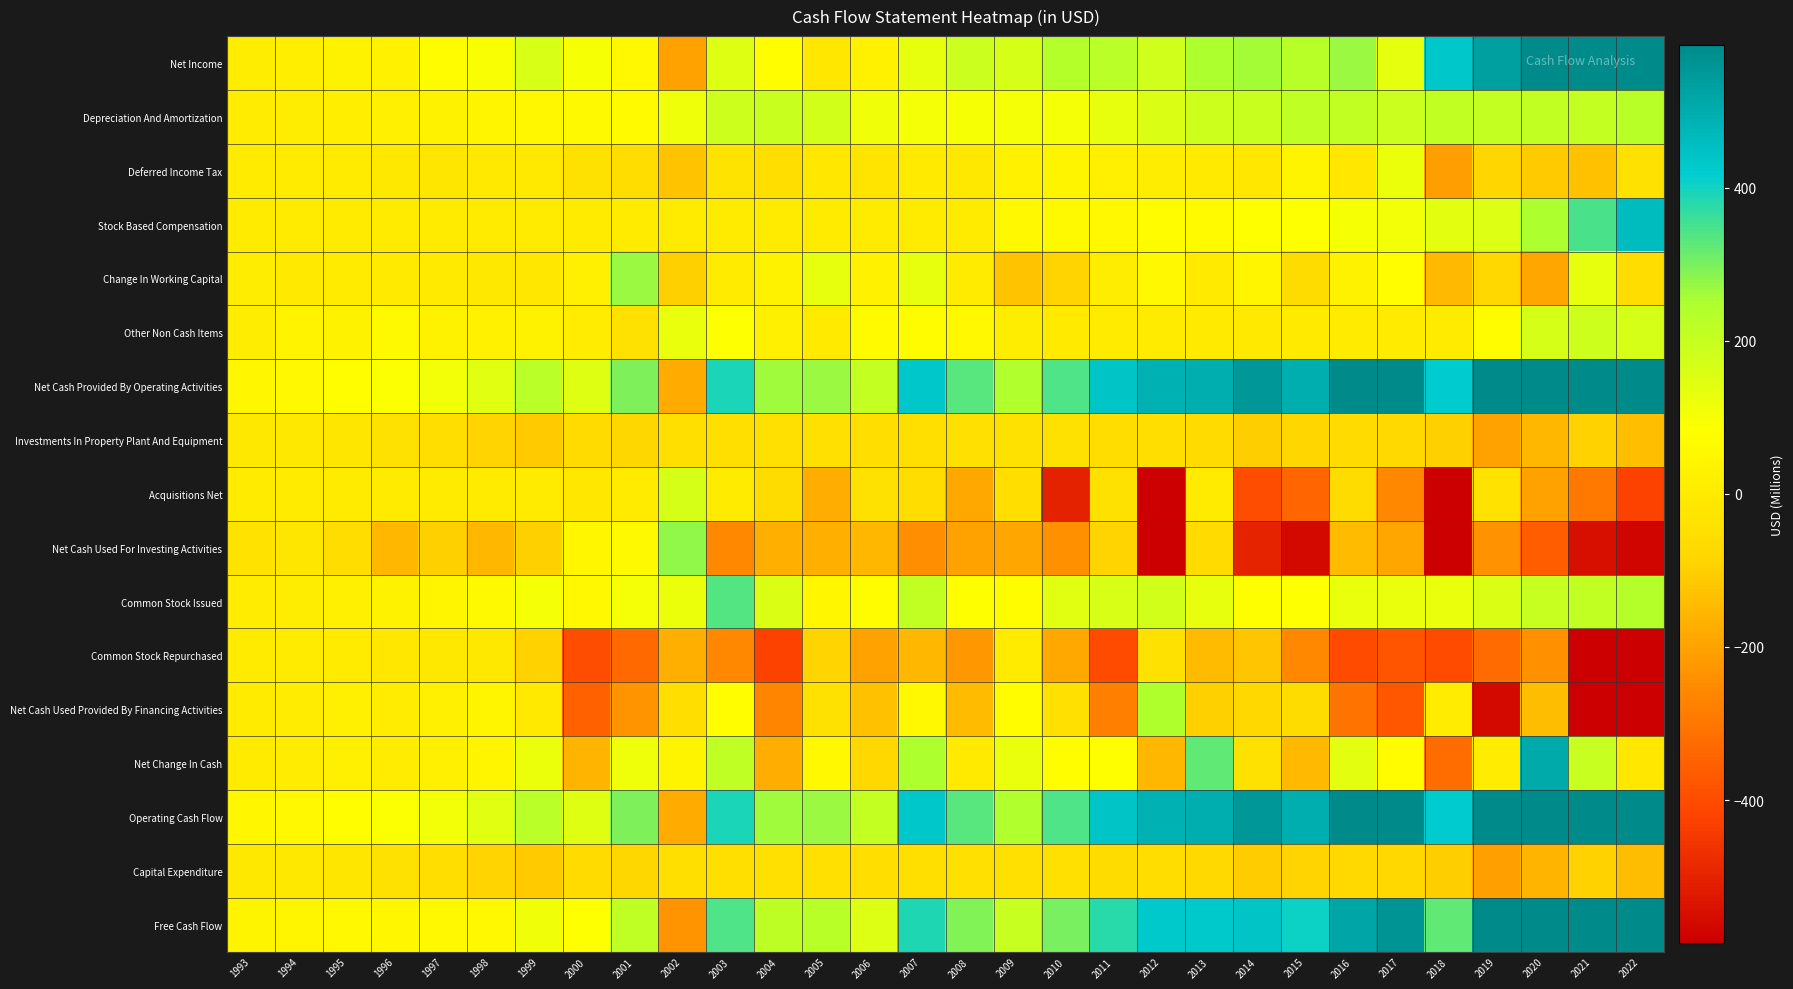

Which has a higher value, 1995 or 2011?

2011